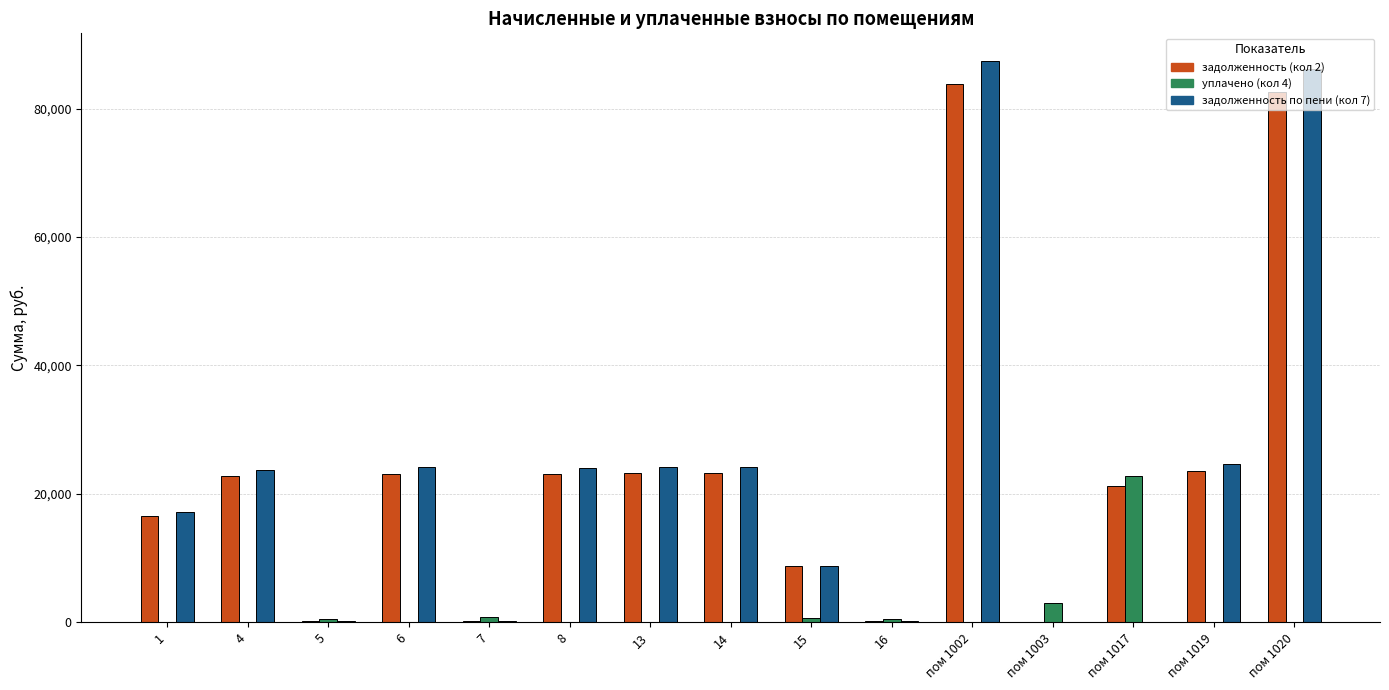

Between 16 and пом 1002, which series saw the biggest shift?

задолженность по пени (кол 7)